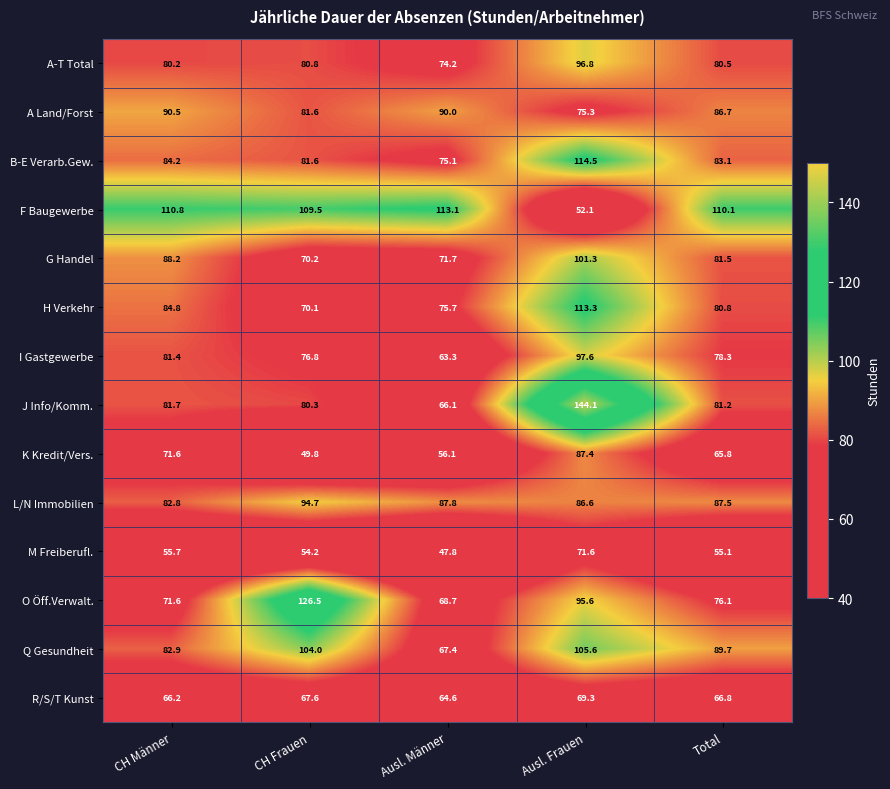

Between CH Männer and Ausl. Männer, which series saw the biggest shift?

I Gastgewerbe